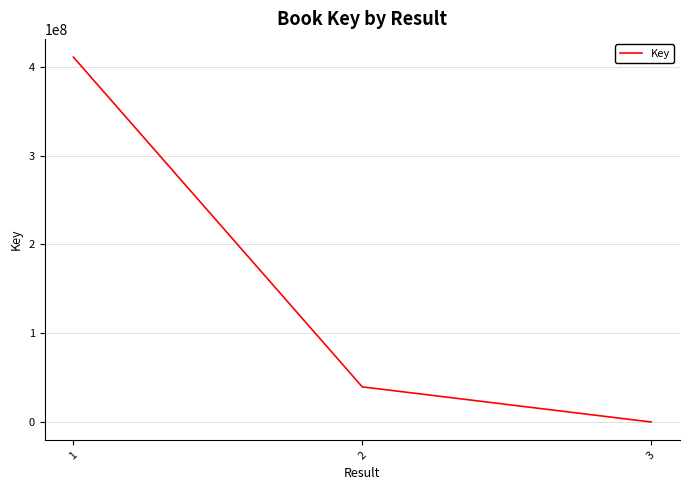

Where is the data nearest to the value 205410999?

2